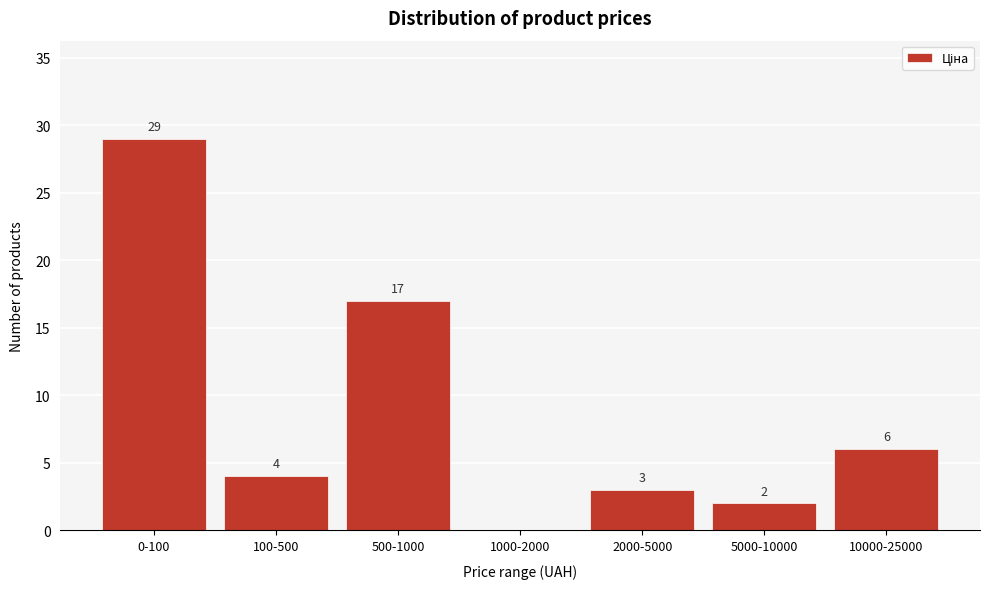

Between 0-100 and 2000-5000, which is larger?

0-100